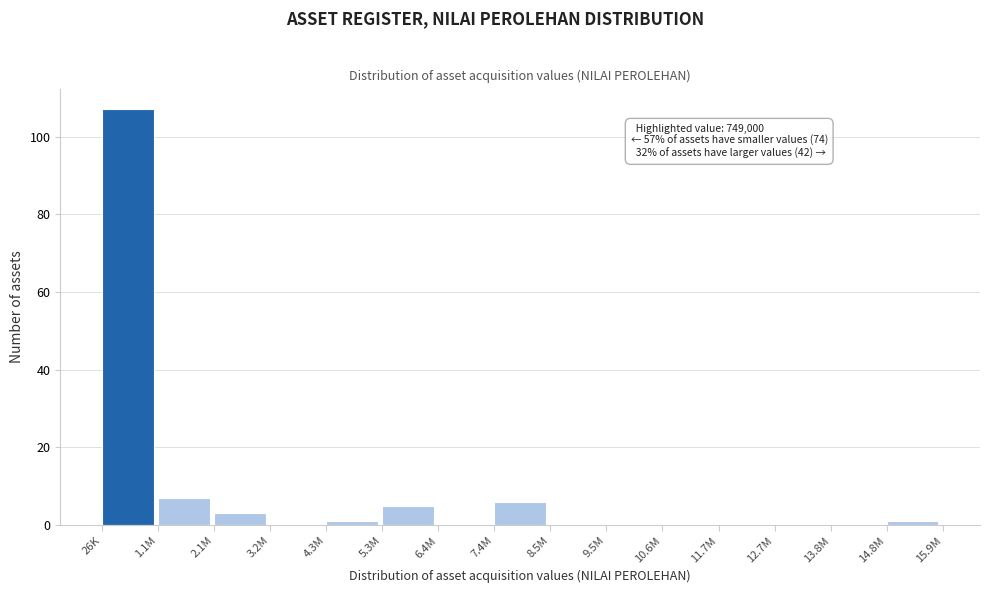

Reading left to right, extract all data points from this chart.

26K=107	1.1M=7	2.1M=3	3.2M=0	4.3M=1	5.3M=5	6.4M=0	7.4M=6	8.5M=0	9.5M=0	10.6M=0	11.7M=0	12.7M=0	13.8M=0	14.8M=1